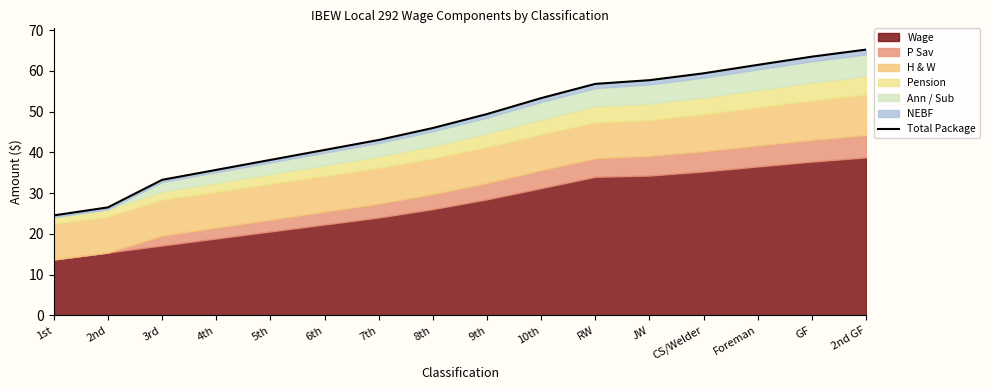

Is it true that the value at 5th is 12.8?

False